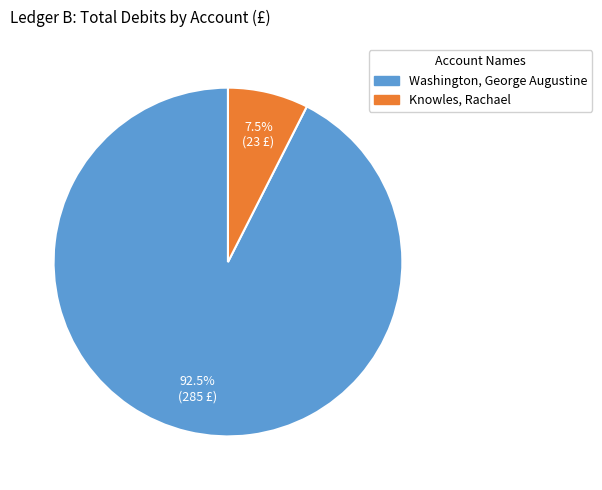

What portion of the pie excludes Washington, George Augustine?

7.5%